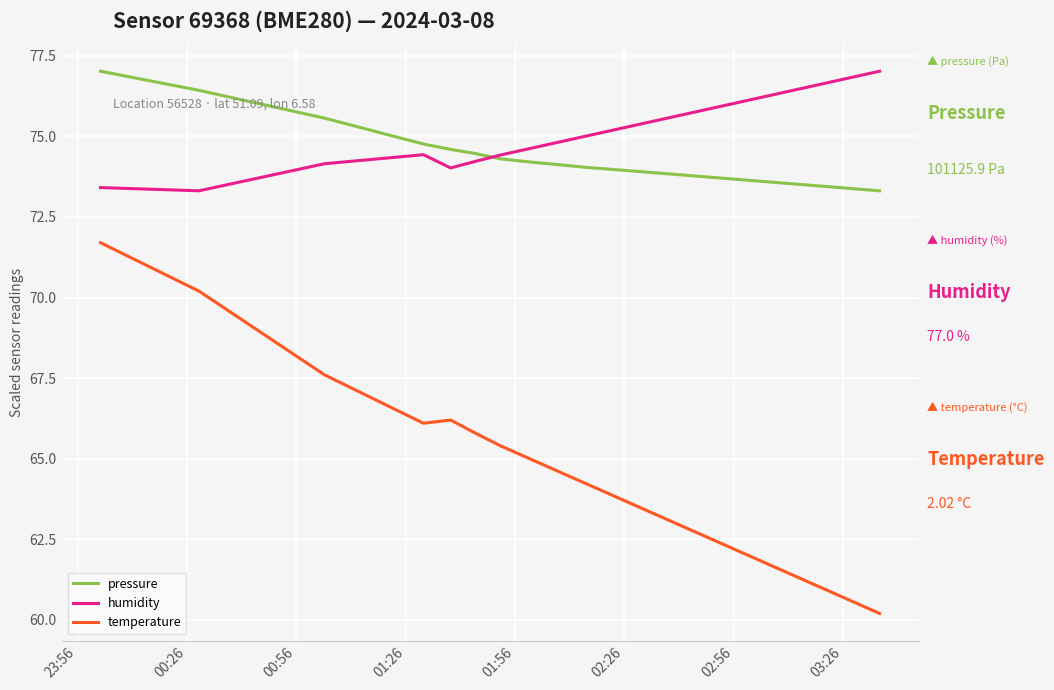

True or false: temperature has more than 2 interior local peaks.

False